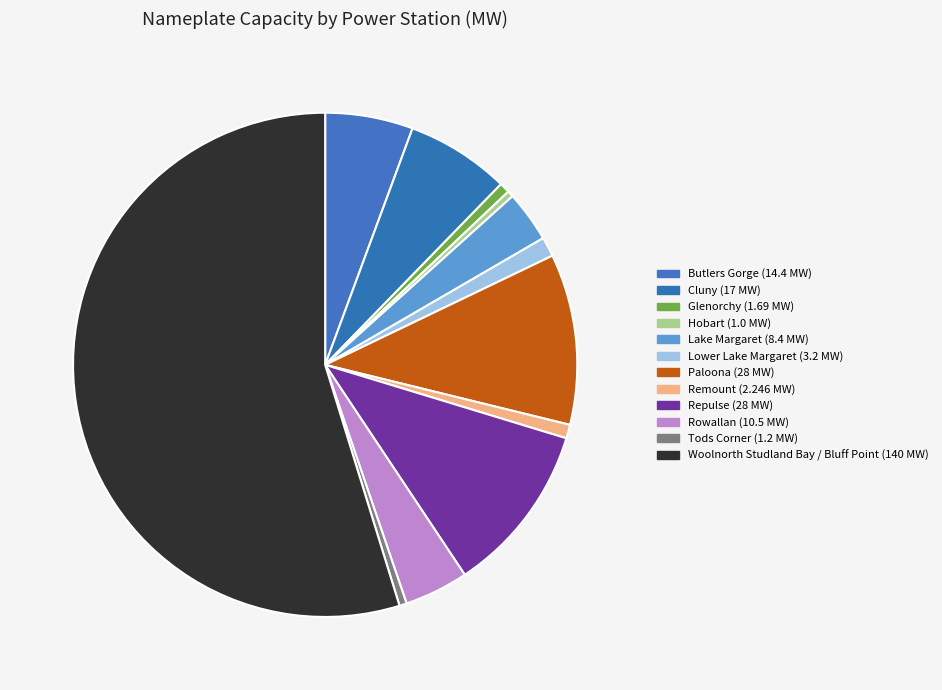

Do Lake Margaret and Hobart together represent more than half of the pie?

No